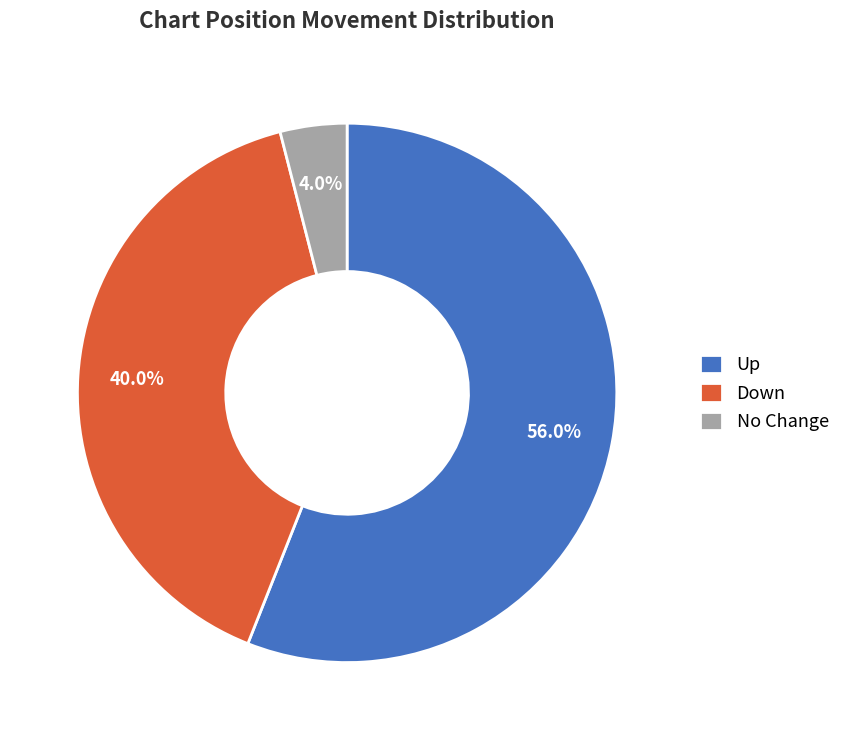

Combined, do Down and No Change account for over 50%?

No